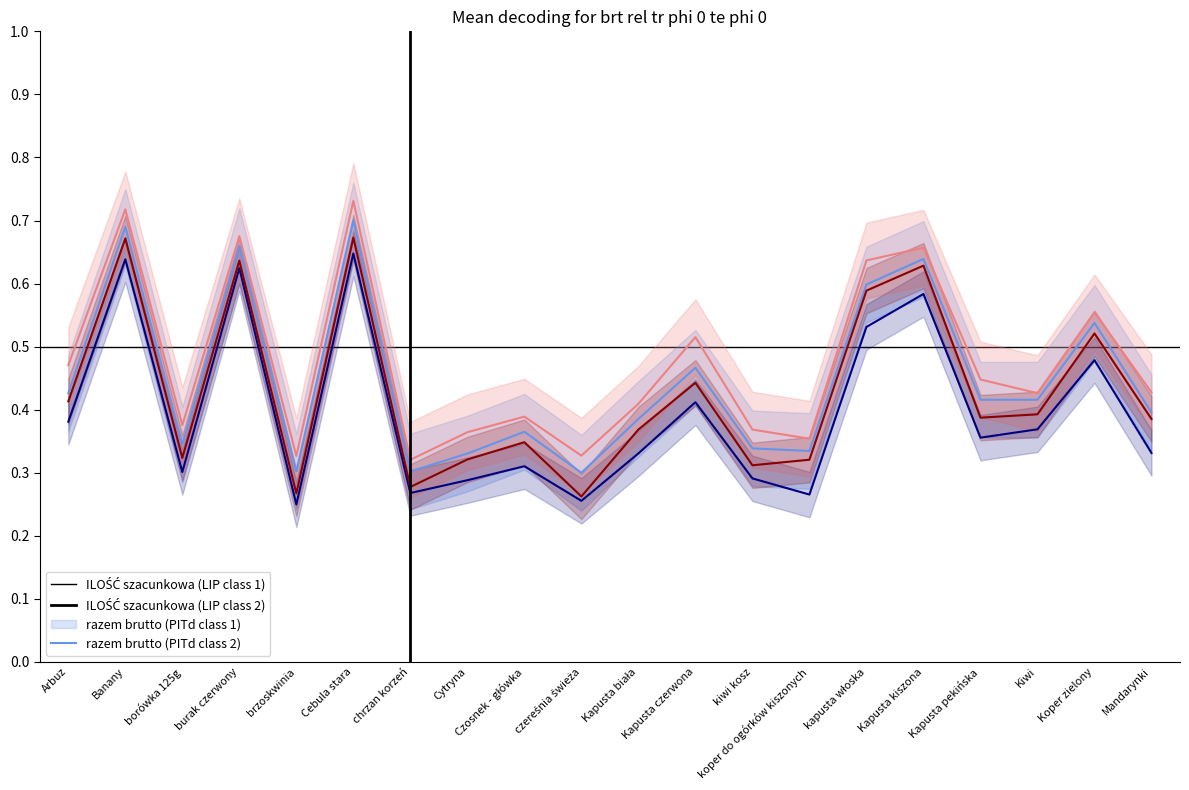

Which category has the highest value in the razem brutto (PITd class 2) series?

Cebula stara